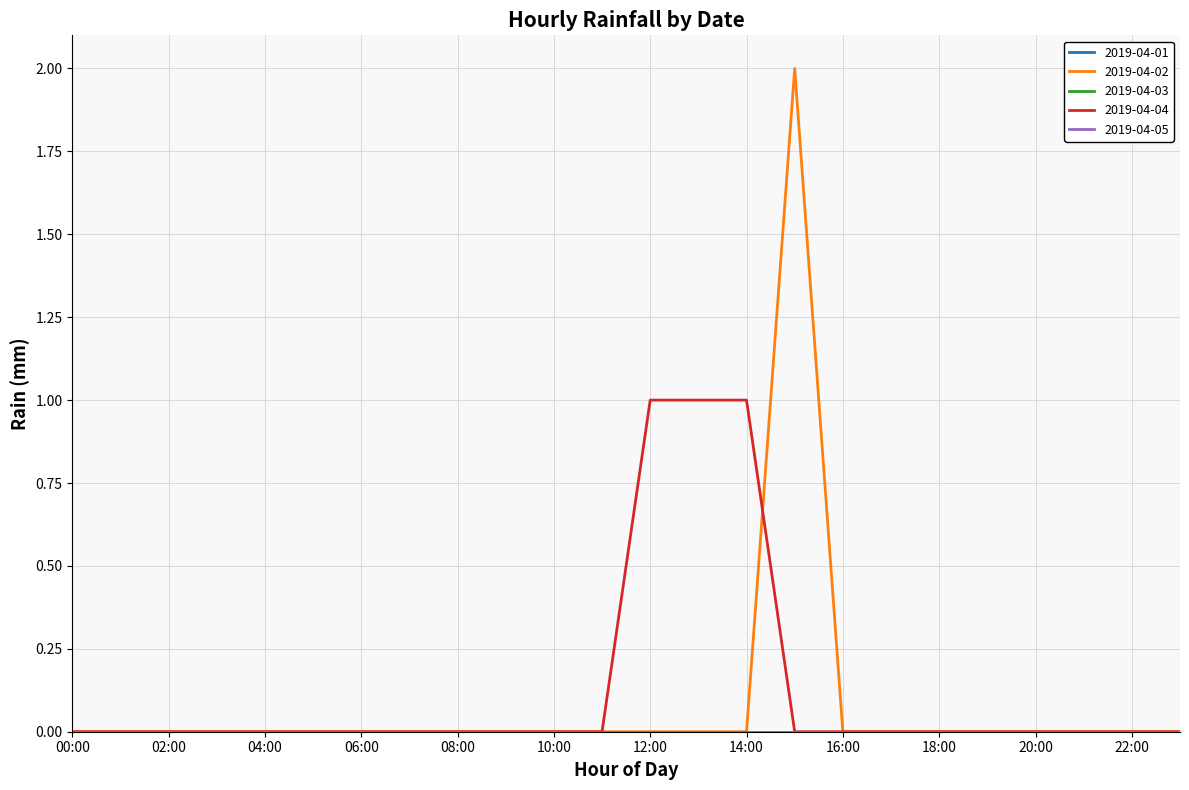

Is this an area chart (filled region under the line)?

No